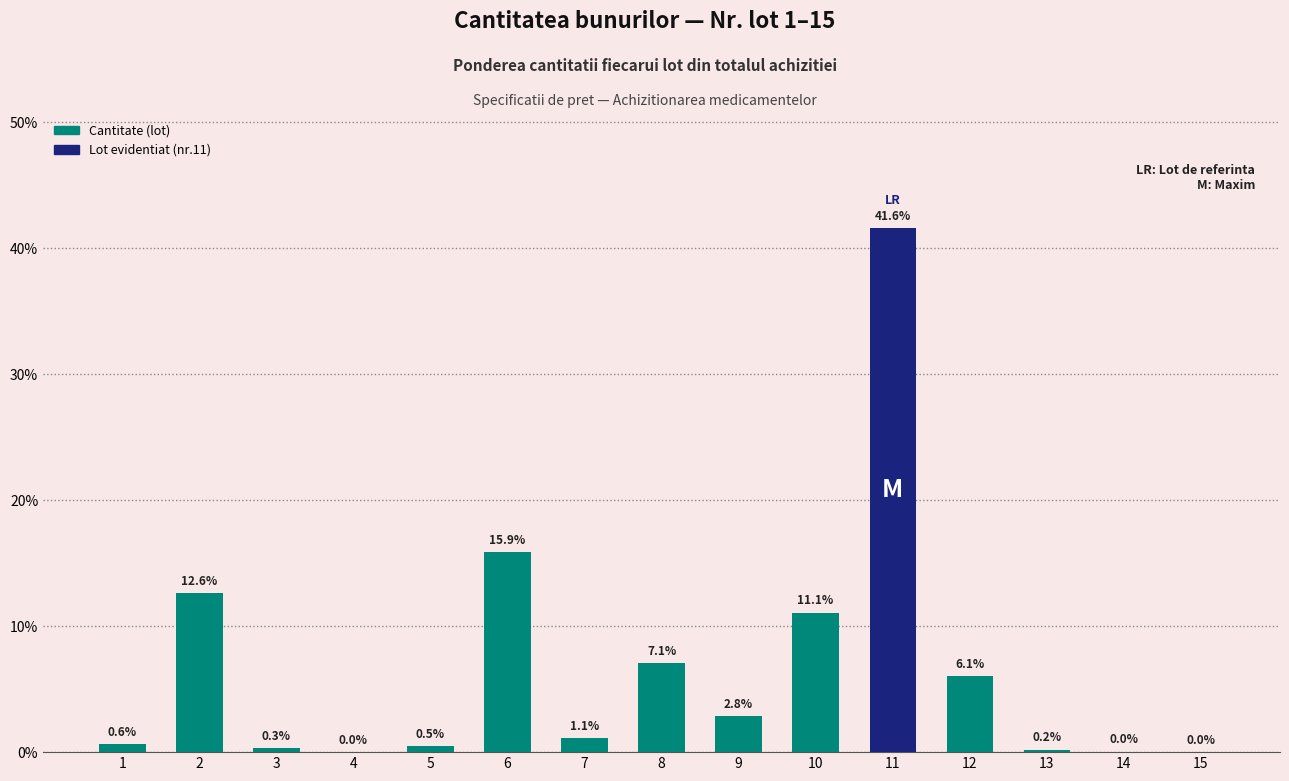

Where is the data nearest to the value 20?

6